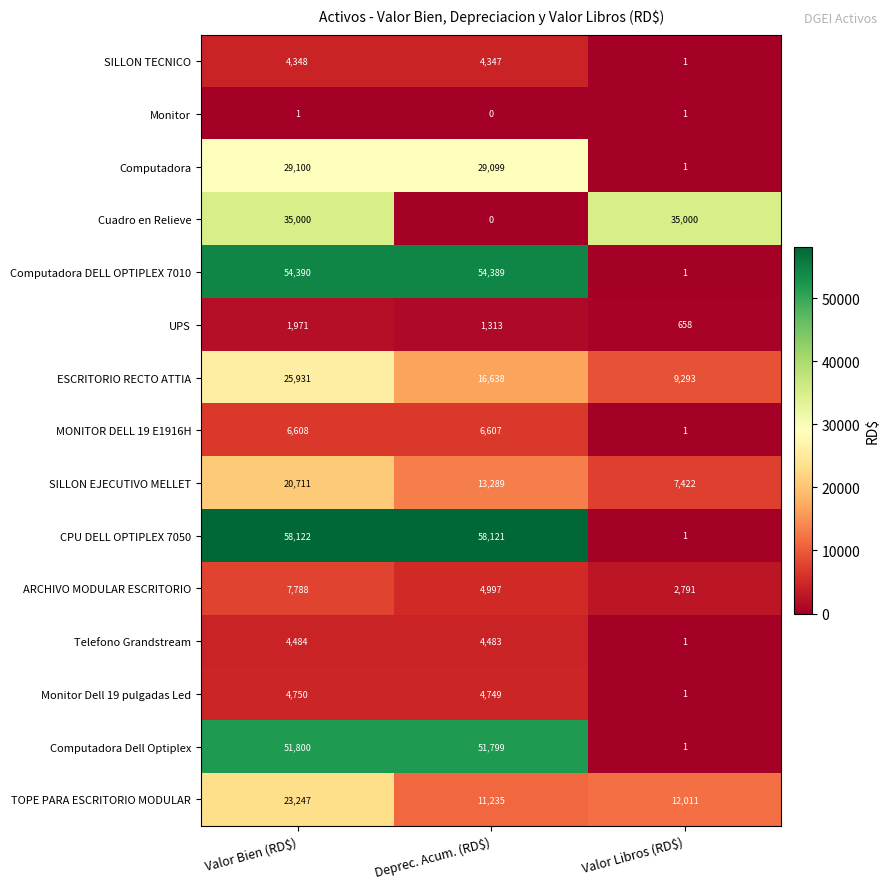

What is the approximate value of UPS at Valor Libros (RD$)?

658